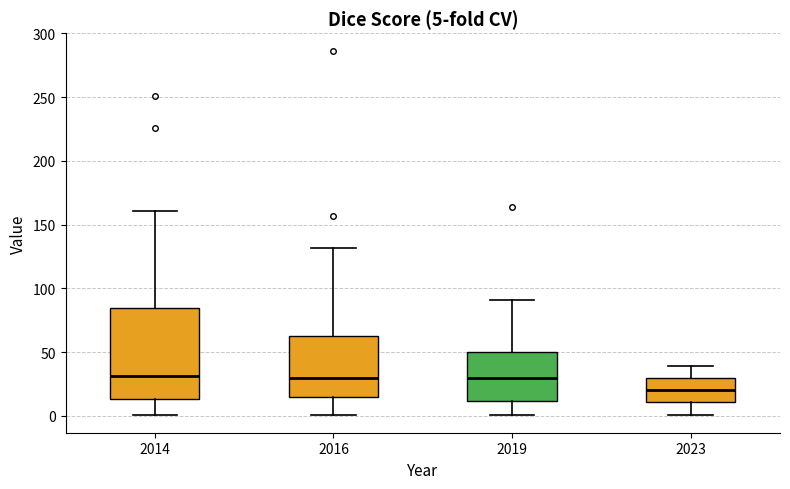

Comparing the boxes themselves (not the whiskers), which one is the tallest?

2014